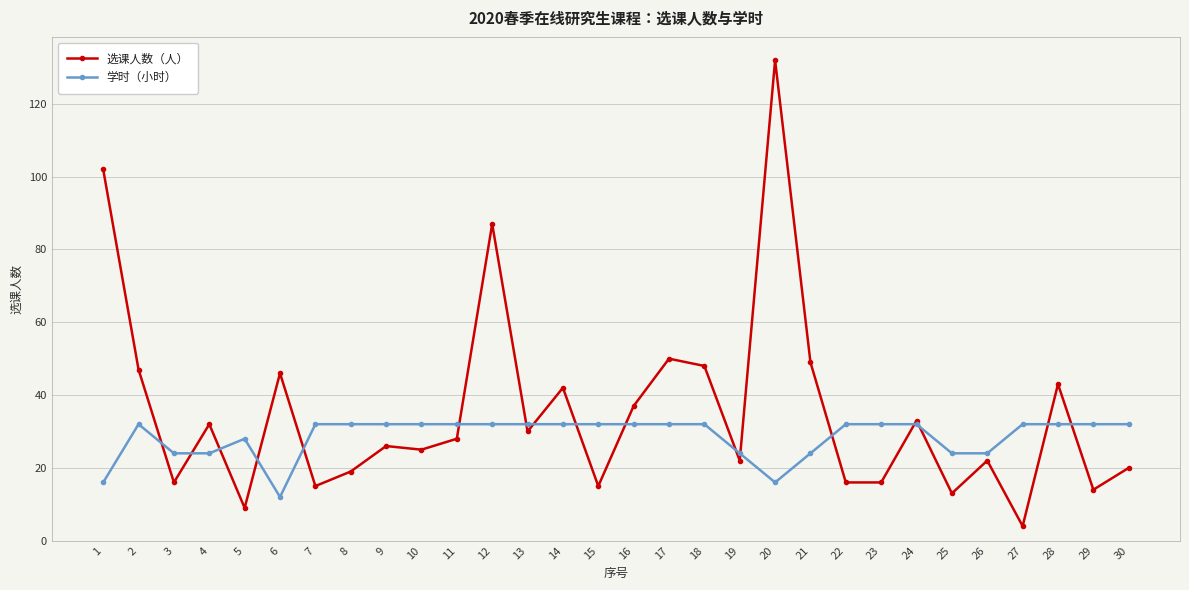

At which category does the chart reach its minimum across all series?

27